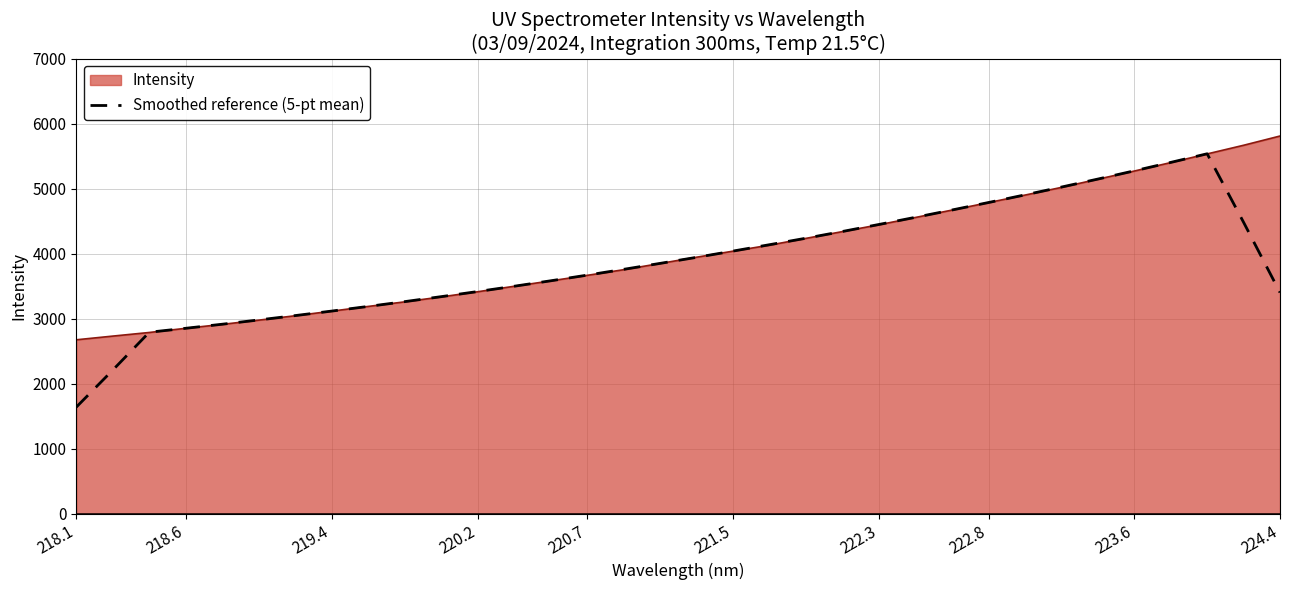

Does the chart have visible grid lines?

Yes